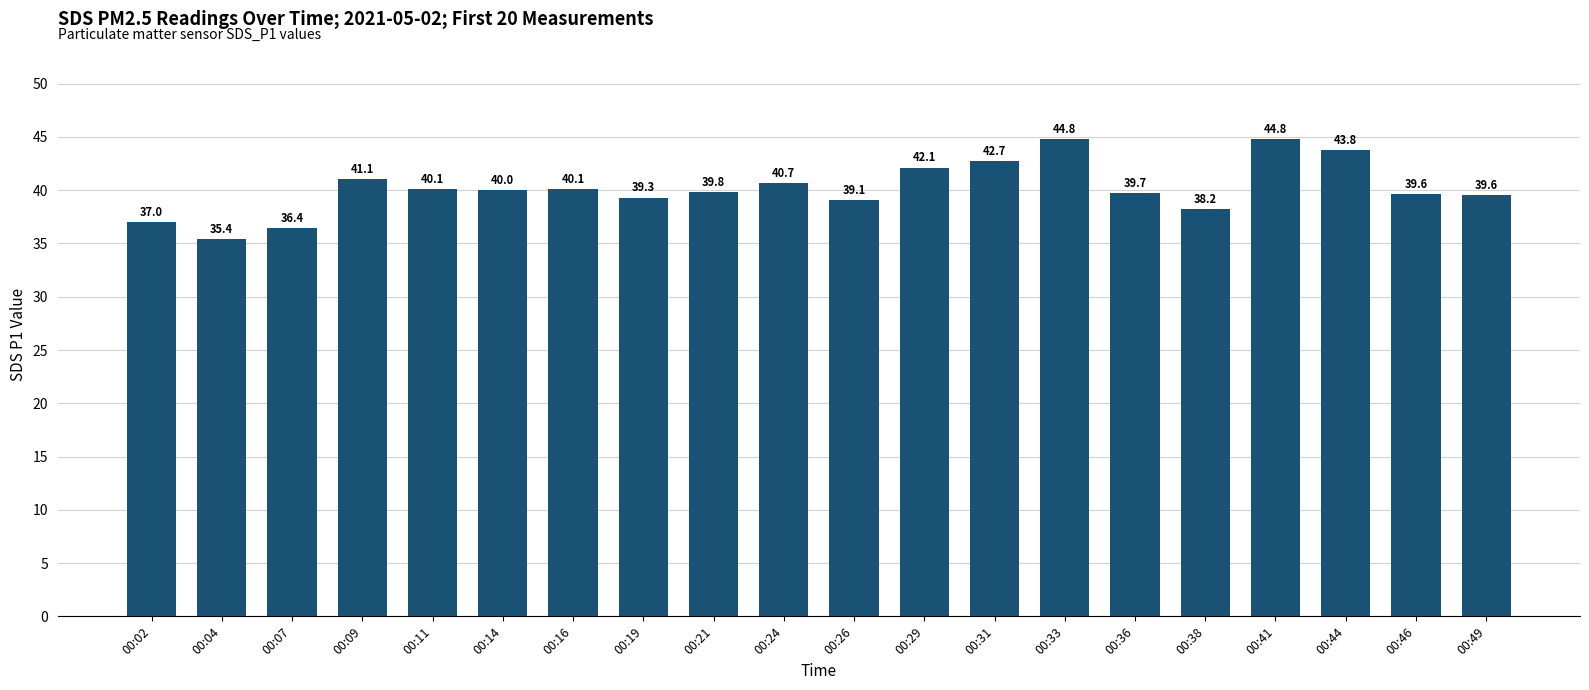

What is the value of the 2nd bar from the left?

35.4